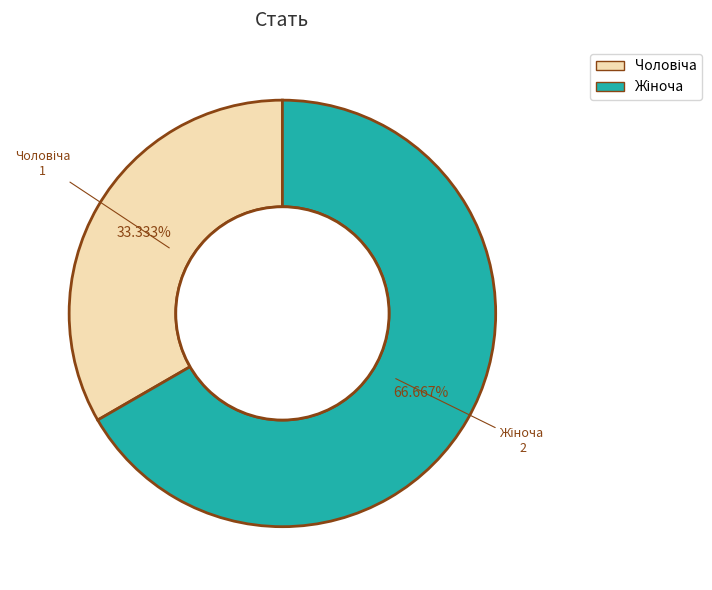

Does any single category account for the majority?

Yes